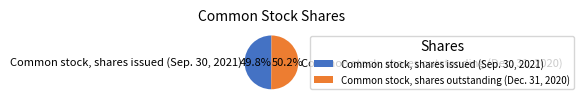

What percentage is the Common stock, shares issued (Sep. 30, 2021) slice, to the nearest percent?

50%